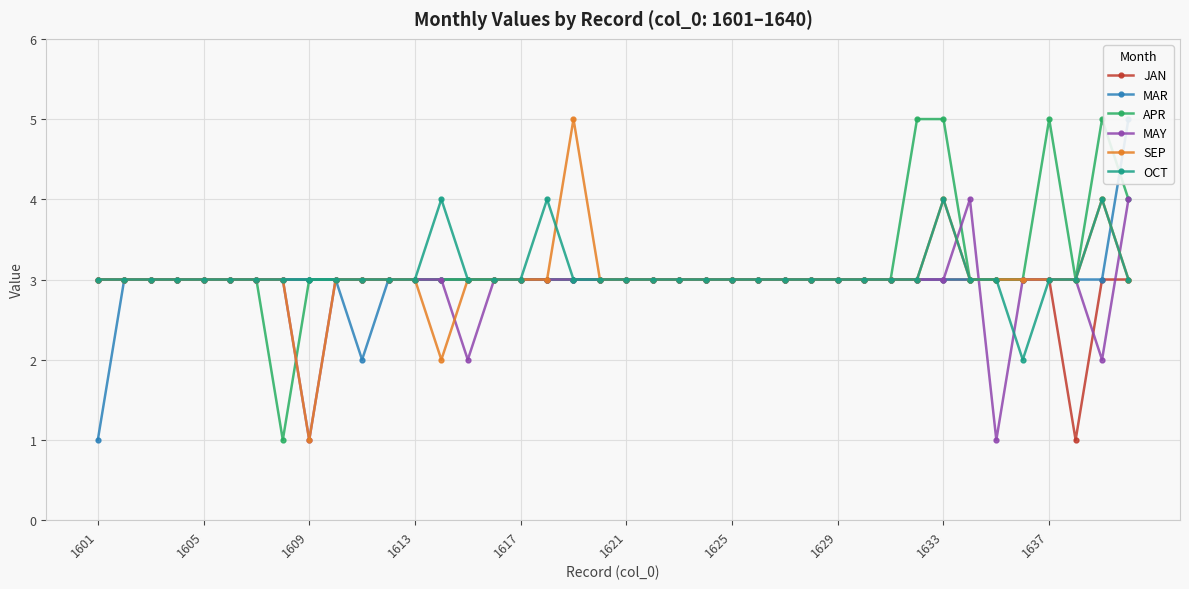

True or false: SEP and APR cross at least once.

True